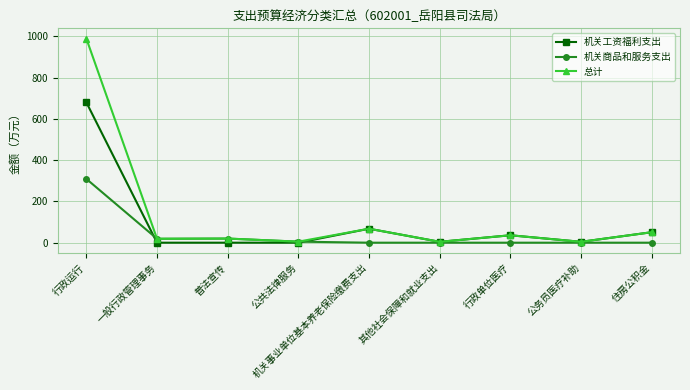

List the series in order of their peak value, highest first.

总计, 机关工资福利支出, 机关商品和服务支出